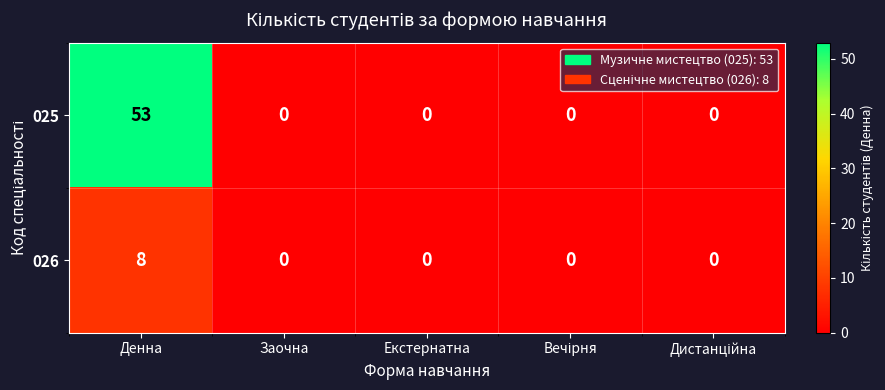

True or false: 025 has a value of -37 at Заочна.

False